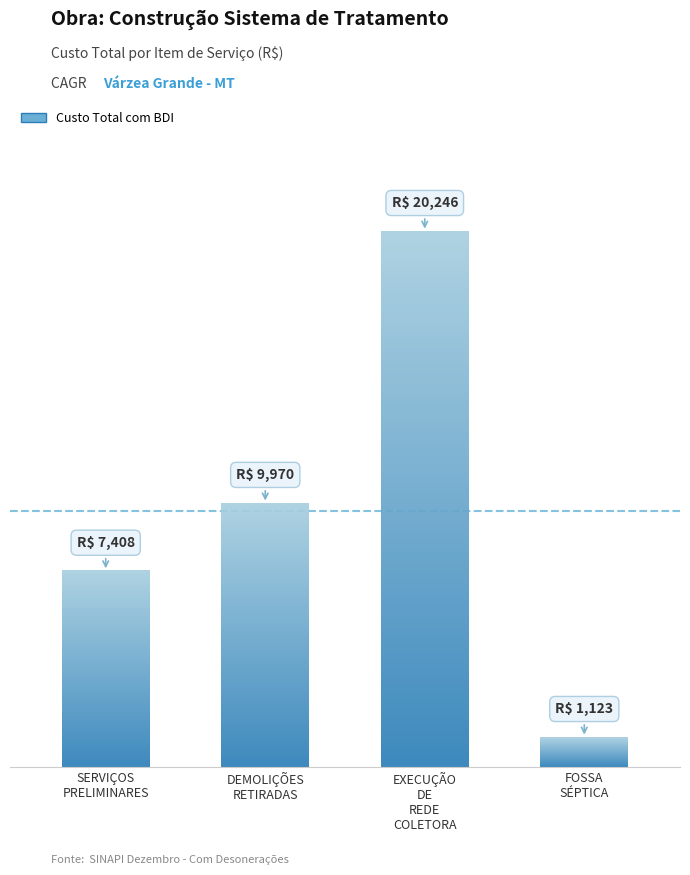

Which label corresponds to the smallest value in the chart?

FOSSA SÉPTICA